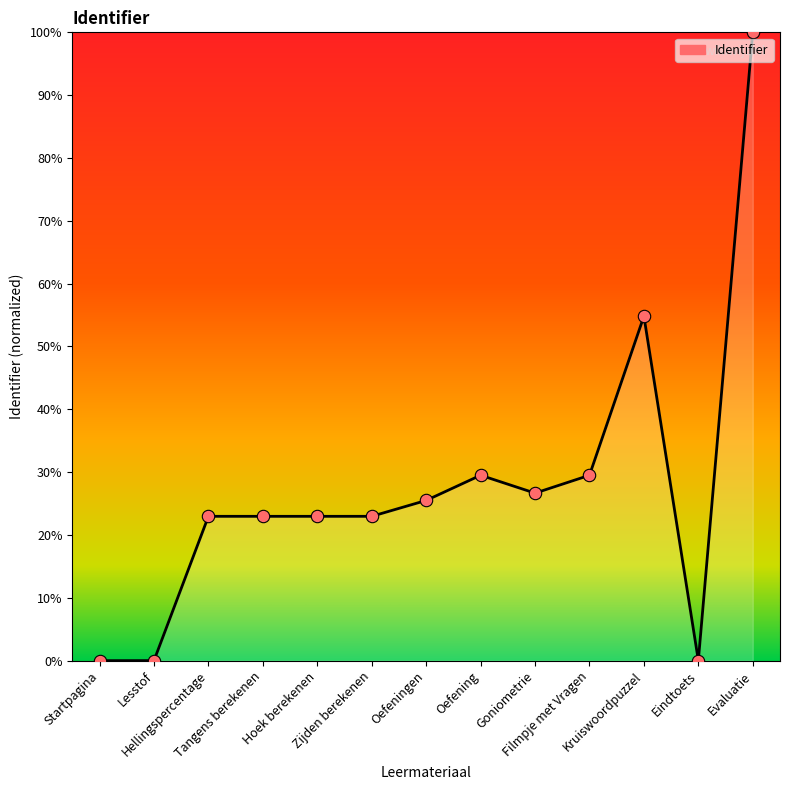

Between Evaluatie and Tangens berekenen, which is larger?

Evaluatie